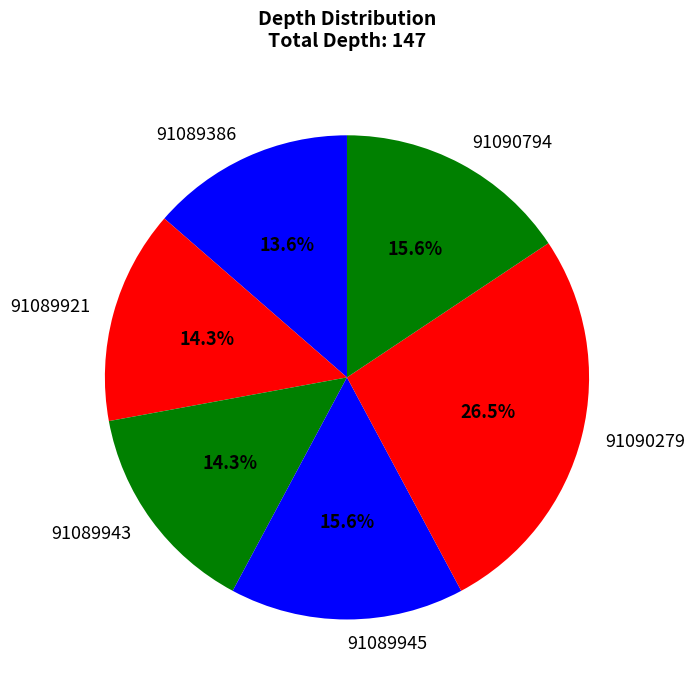

How much of the chart is everything except 91089921?

85.7%